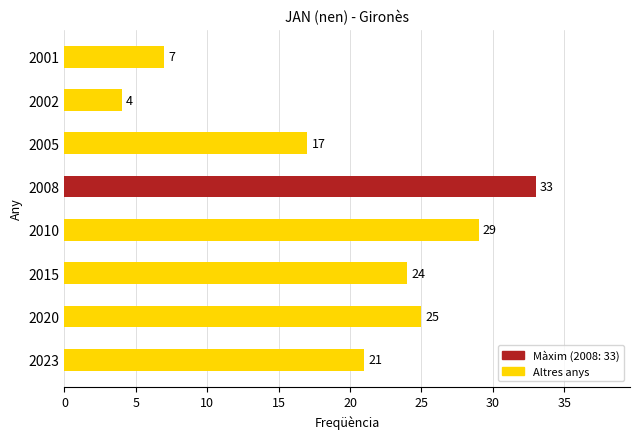

Are the bars grouped side by side (vs. stacked)?

No